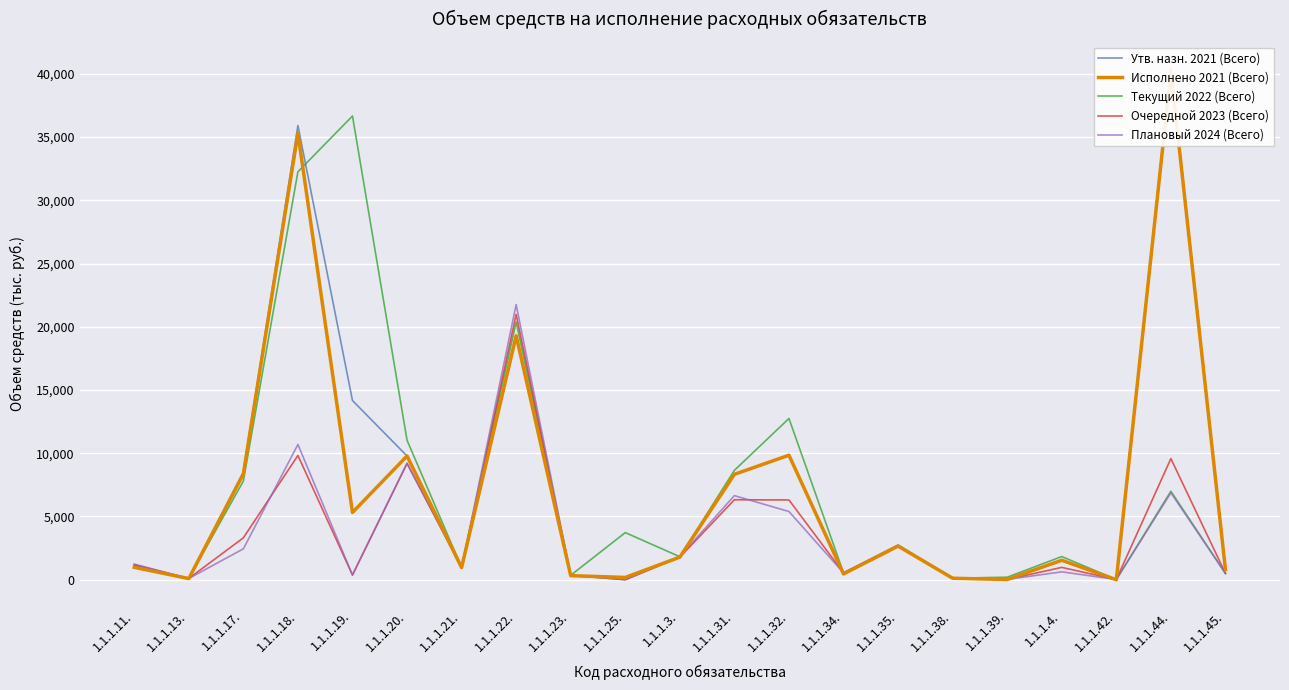

How many data points in Текущий 2022 (Всего) are above 1831?

11